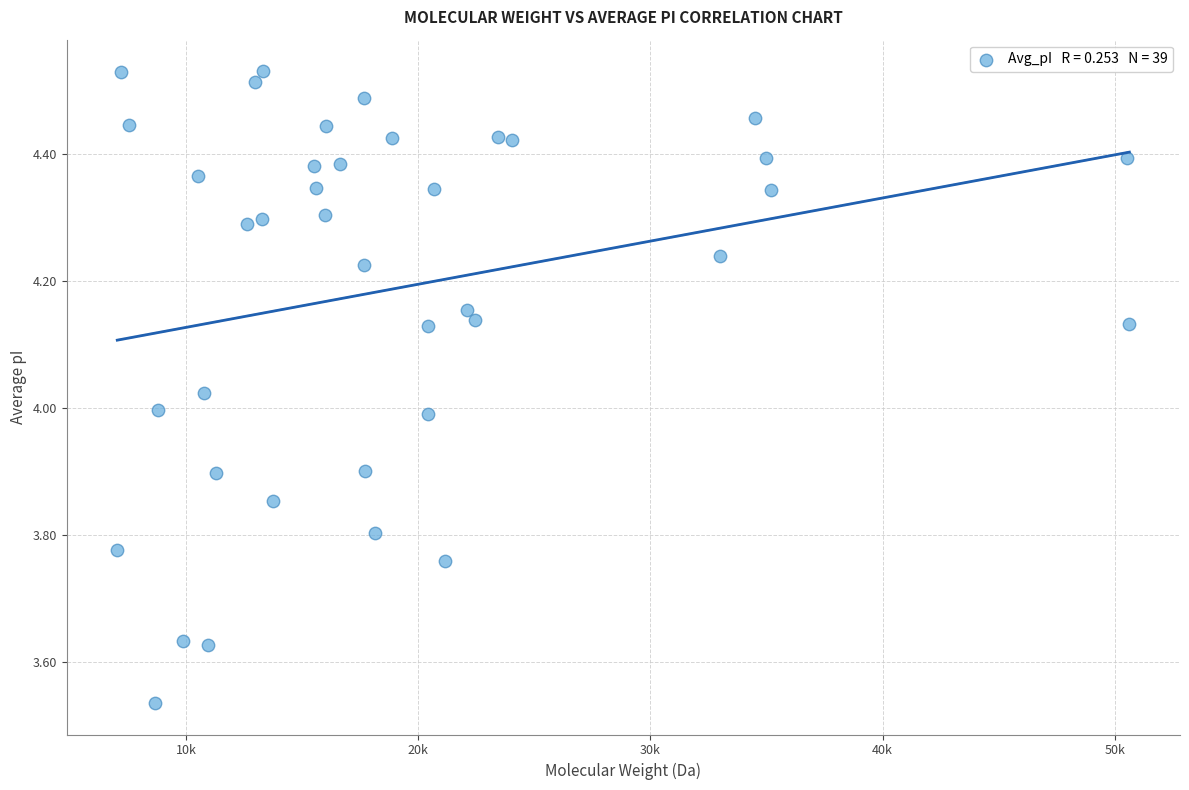

What is the range of X values (max minus min)?

43586.3